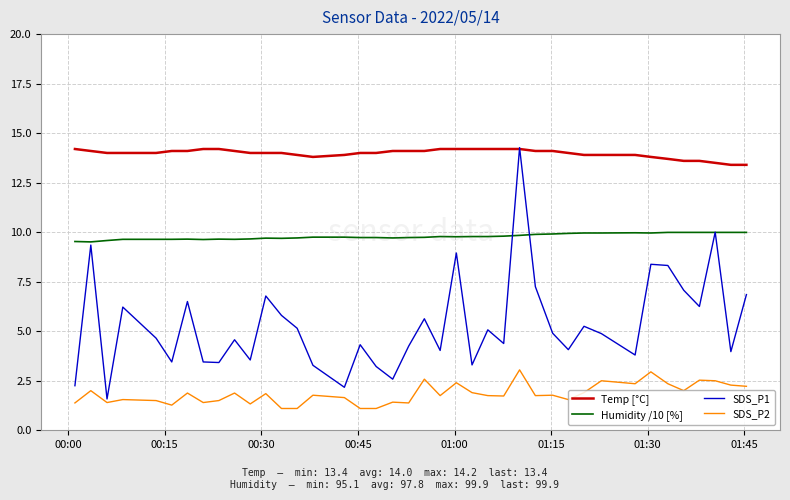

Which series has the widest spread of values?

SDS_P1